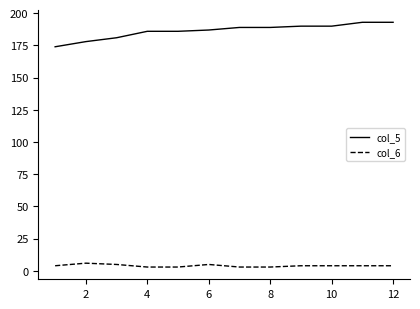

Which series has the largest total across all categories?

col_5